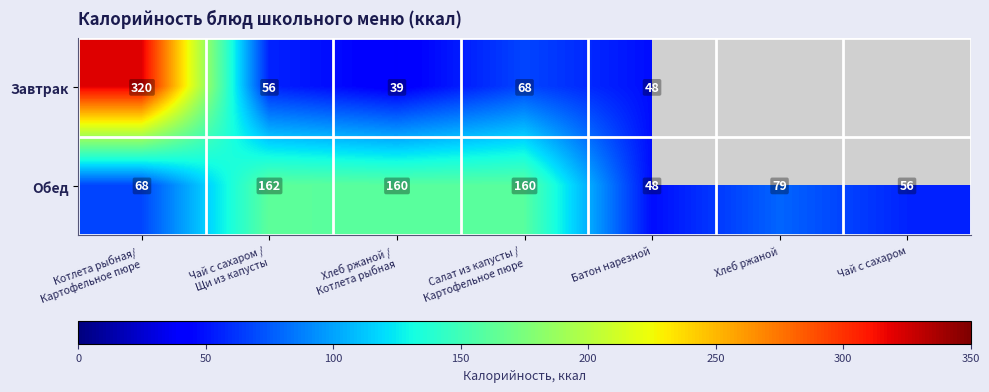

True or false: Завтрак has a value of 48 at Батон нарезной.

True